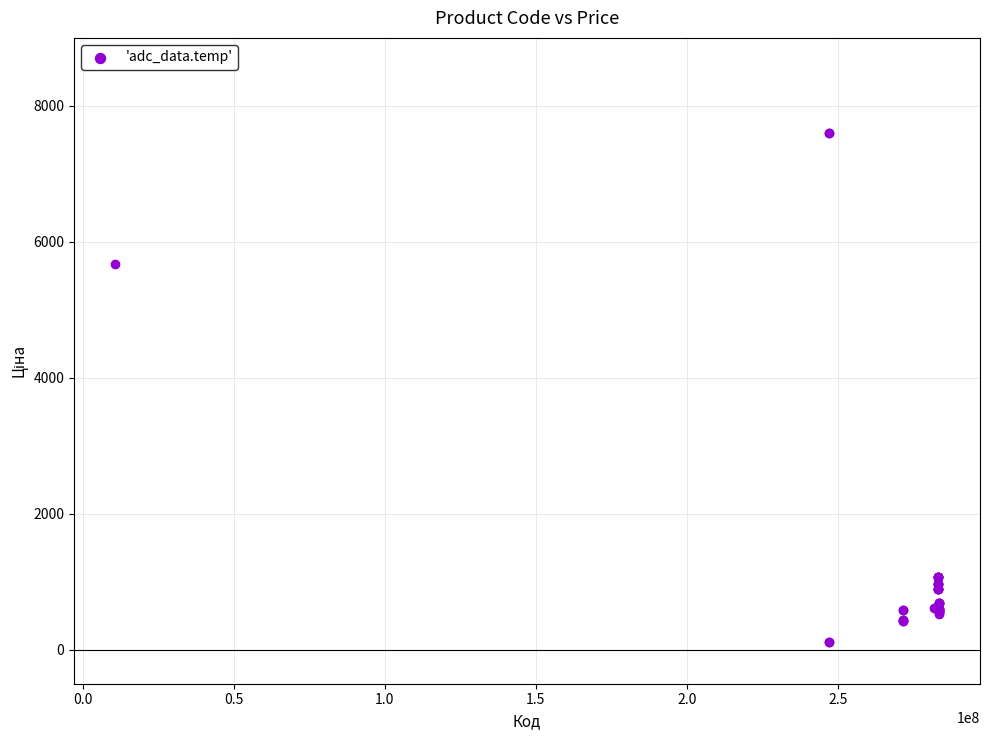

What Y value in the scatter plot is closest to 3855?

5673.8